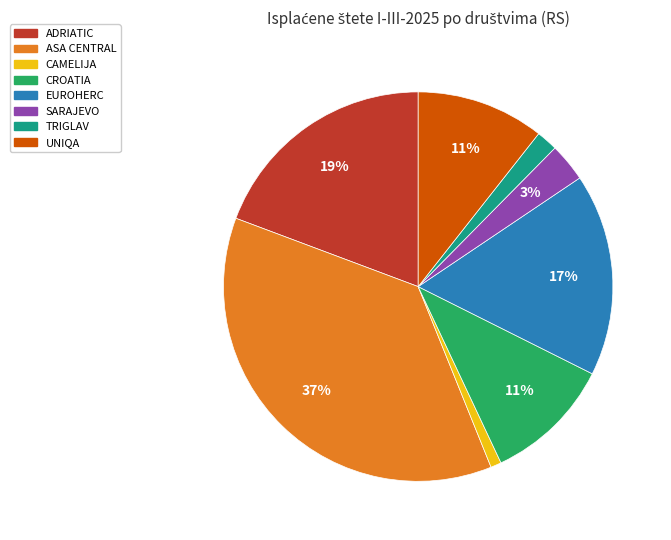

To the nearest percent, what portion does SARAJEVO represent?

3%